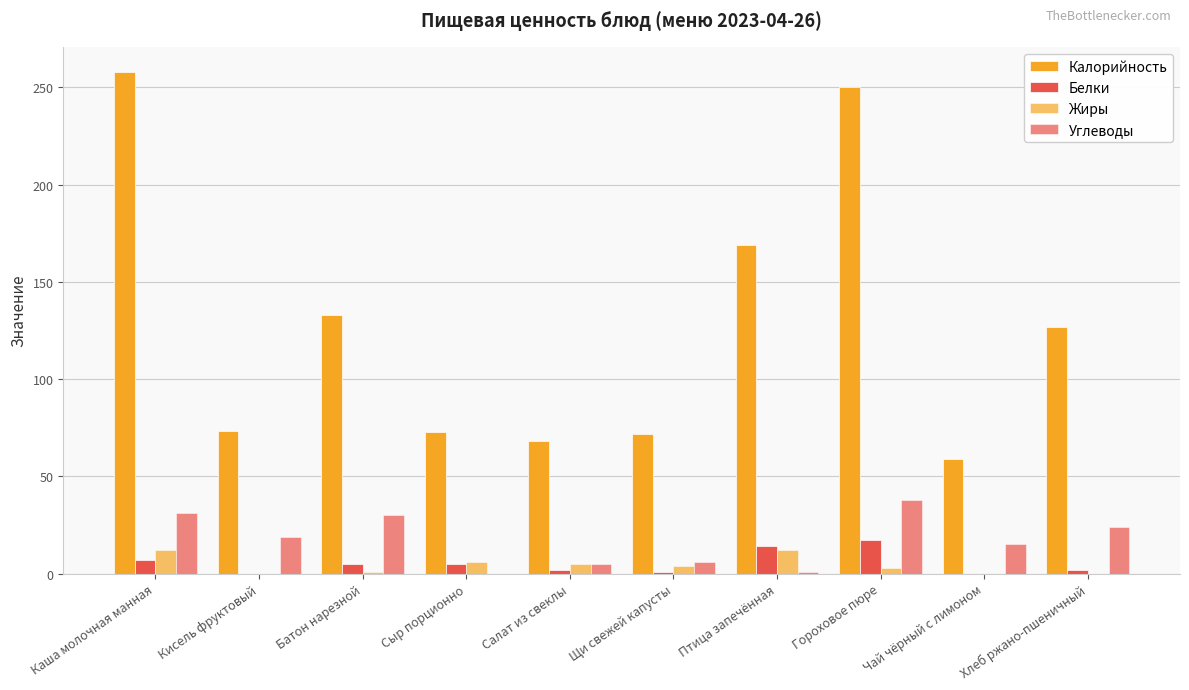

How many data points does each series have?

10